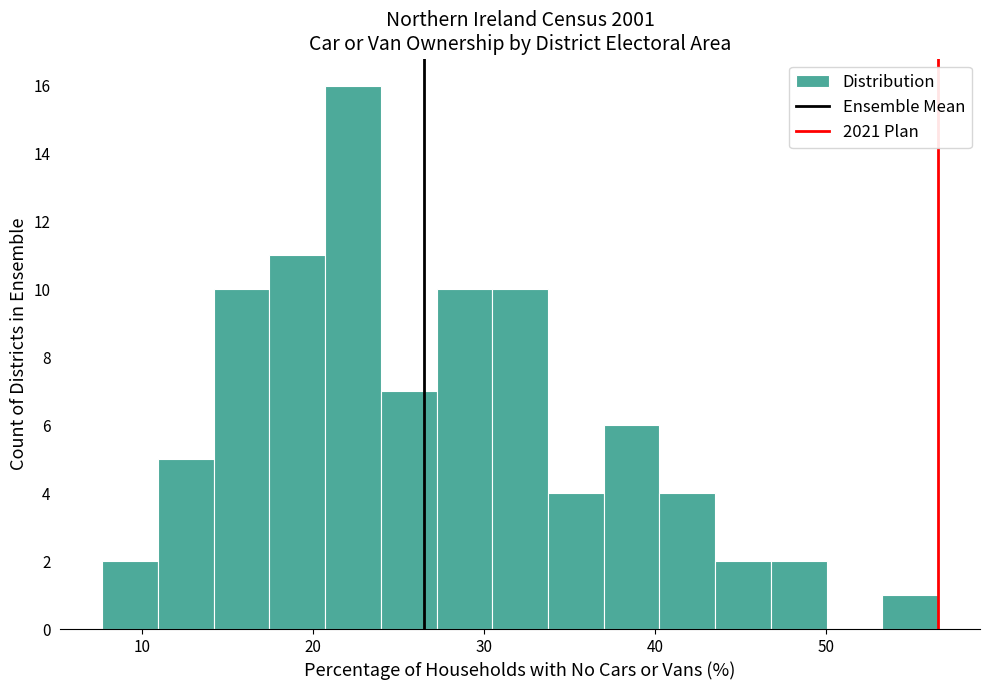

Read against the x-axis, roughly where is the centre of the tallest bar?

22